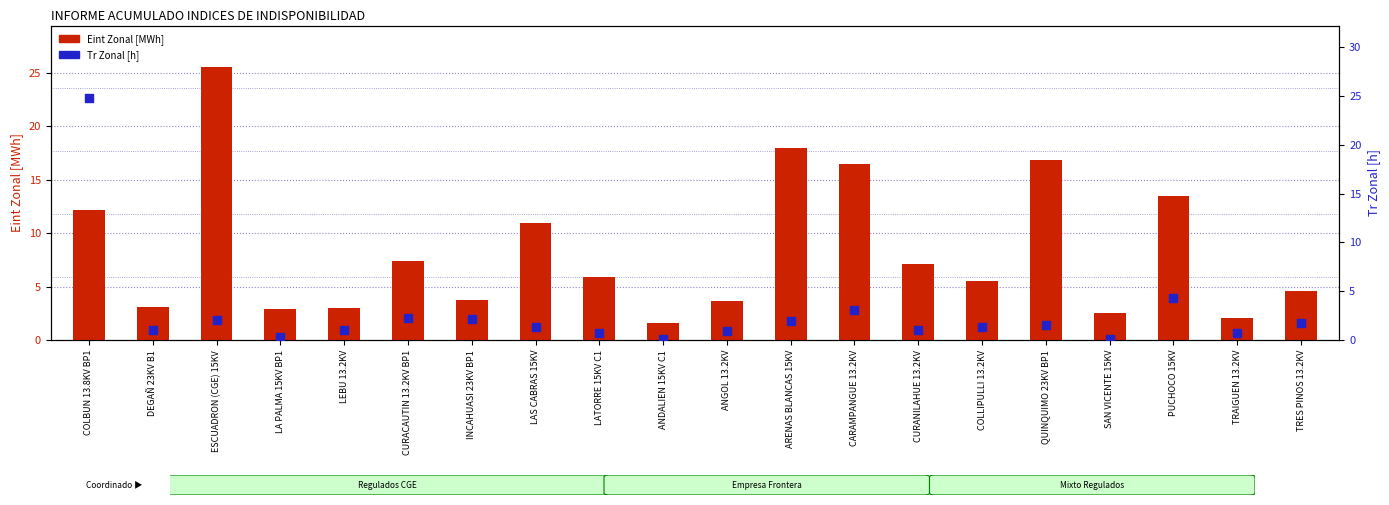

Which series has the largest total across all categories?

Eint Zonal (ENS)